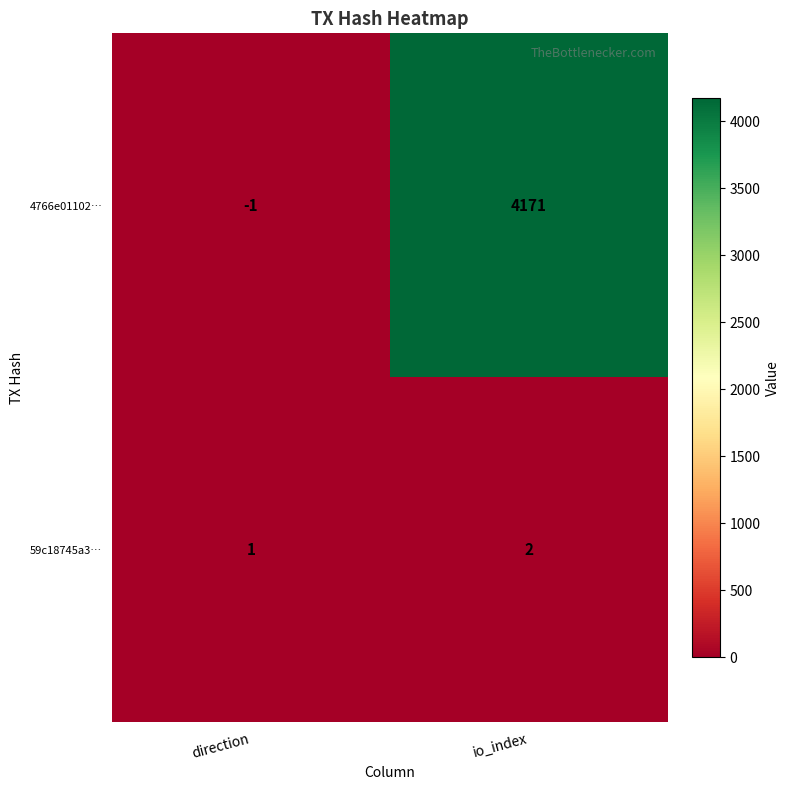

Which category has the highest value across all series?

io_index